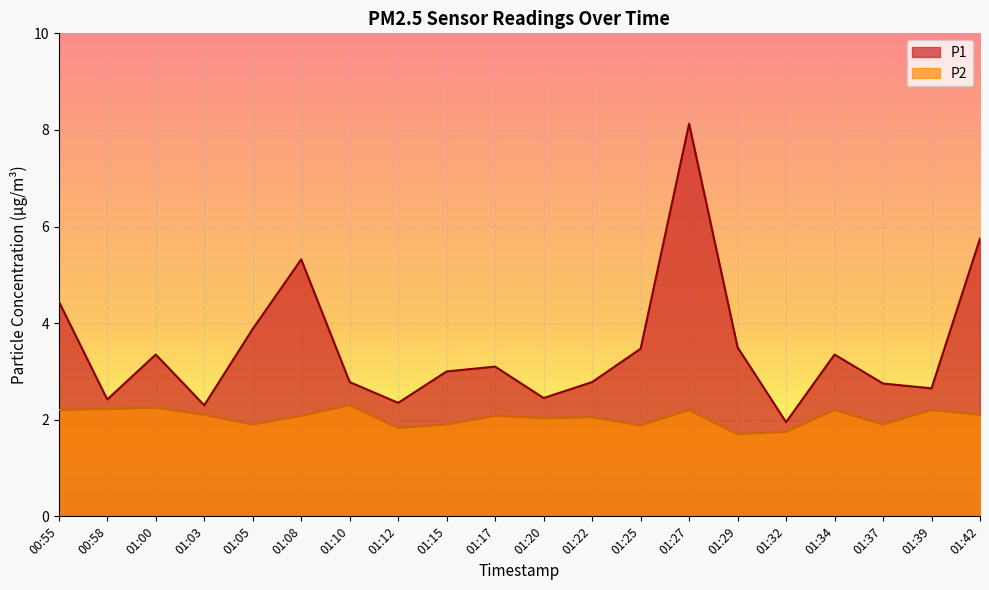

How many lines are shown in the chart?

2